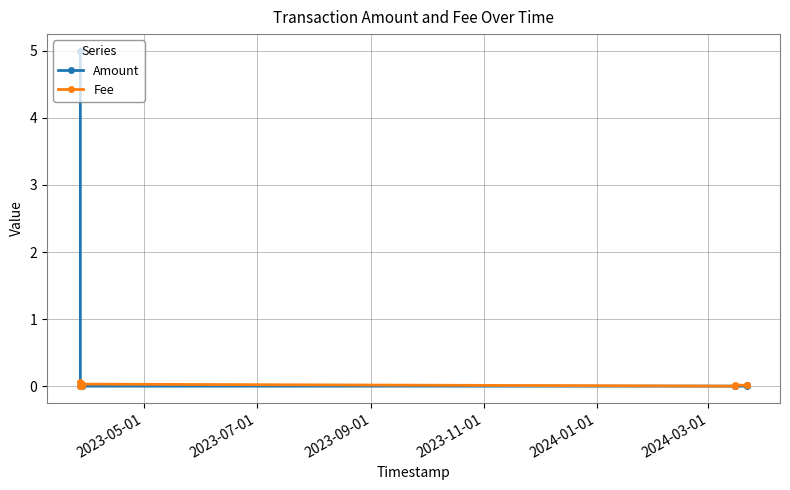

Count the number of data series in this chart.

2